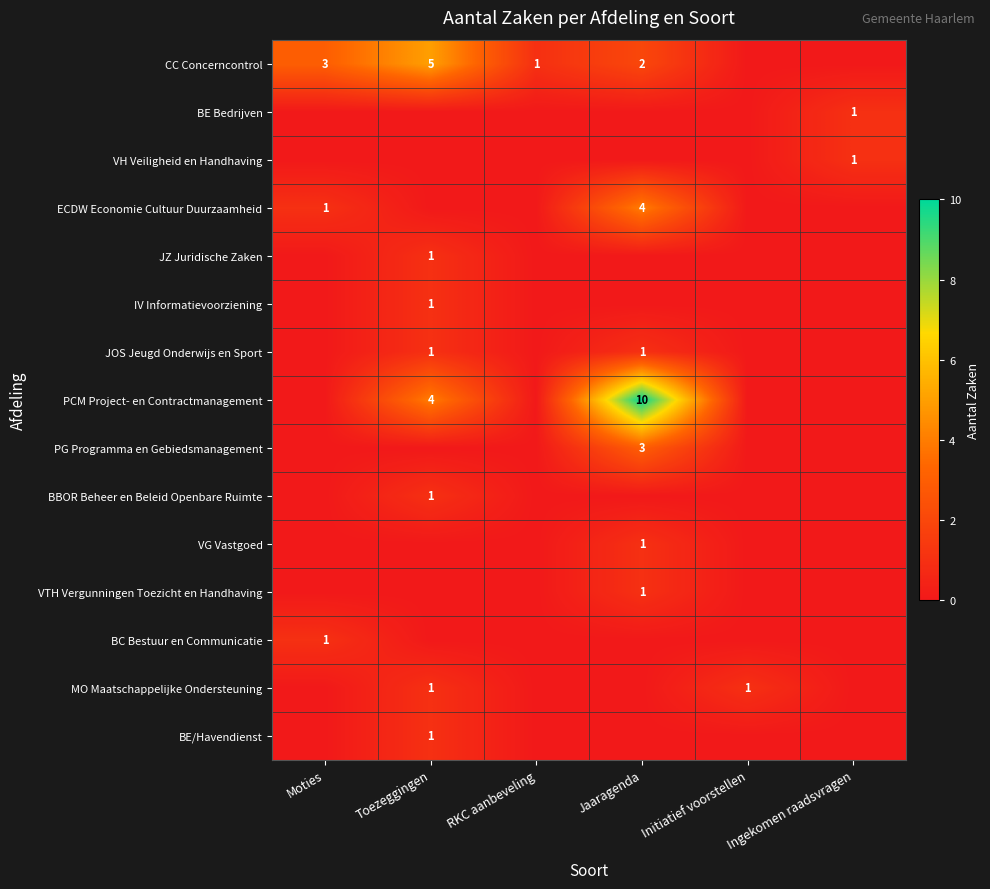

Is it true that BBOR Beheer en Beleid Openbare Ruimte equals 2 at Toezeggingen?

False